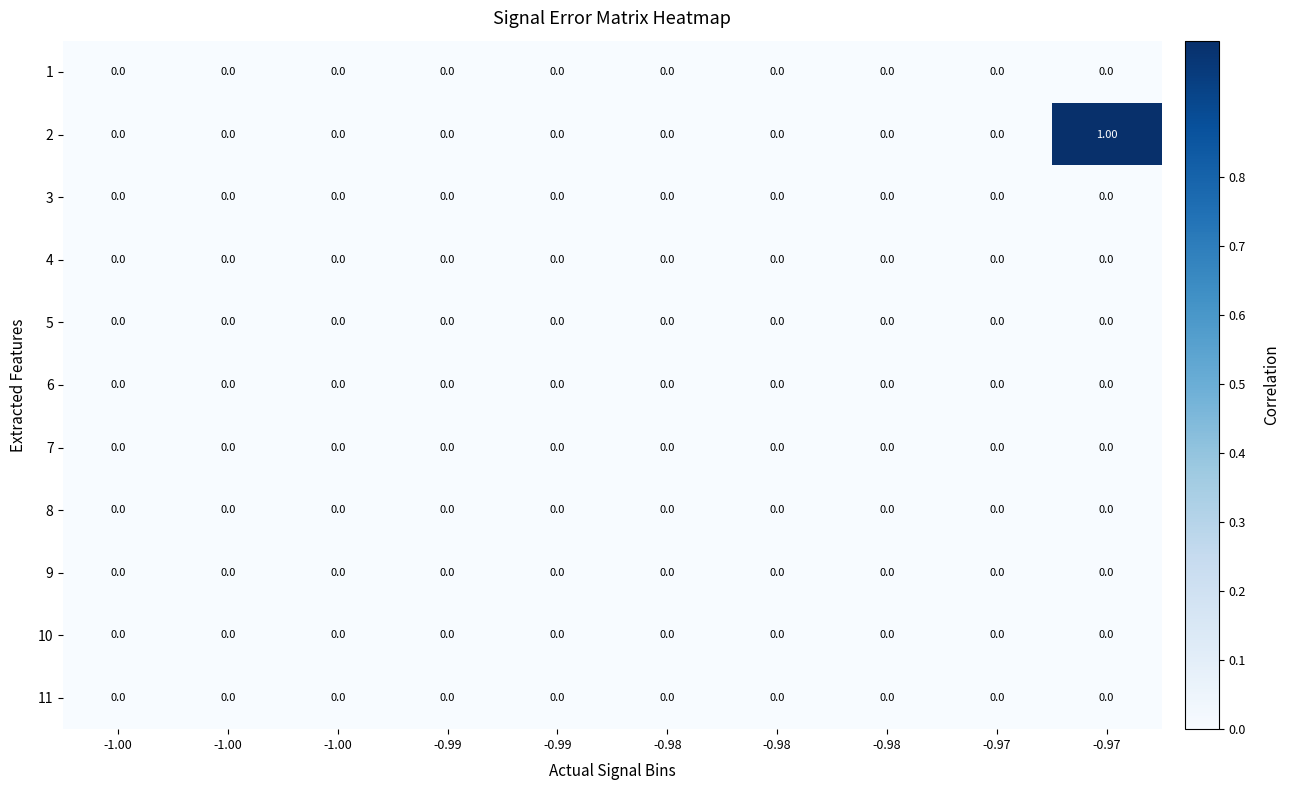

How many distinct data groups are displayed?

11